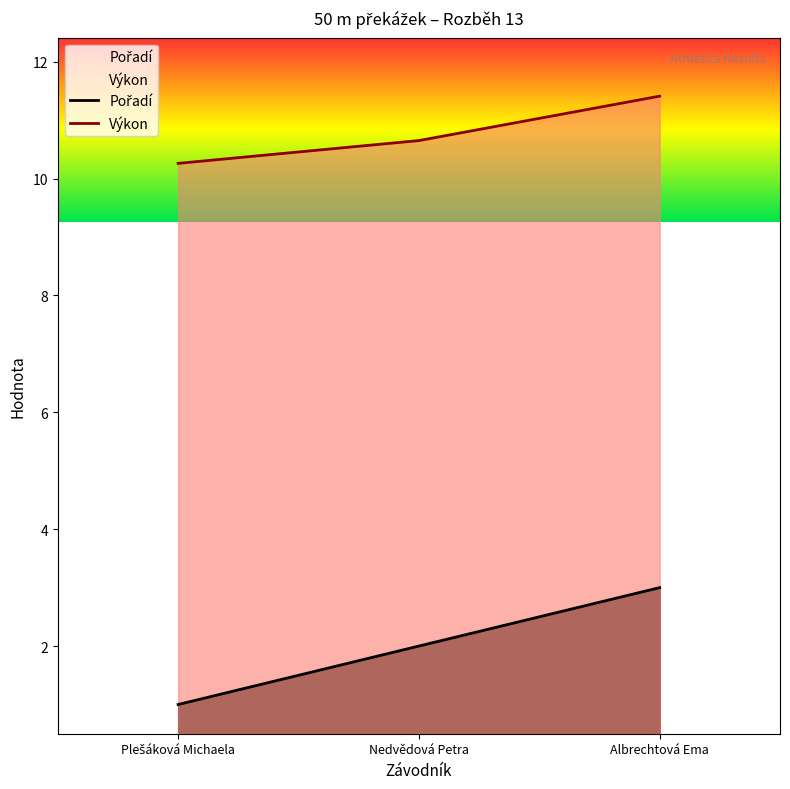

What is the sum of all Výkon values?

32.3